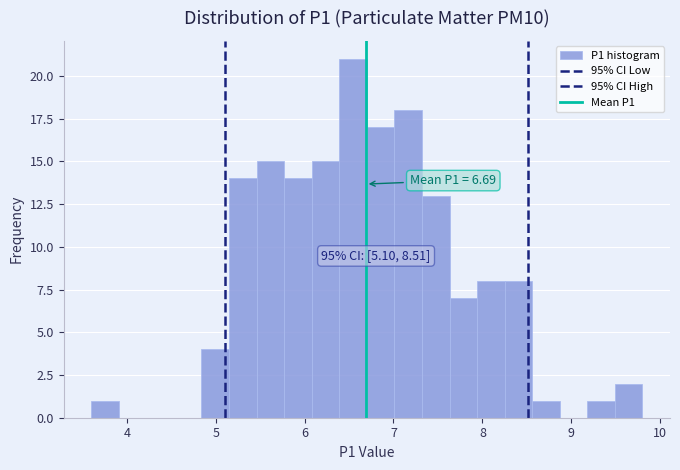

Around what value on the x-axis is the tallest bar? Give the approximate position of its centre, as read against the axis.

6.5